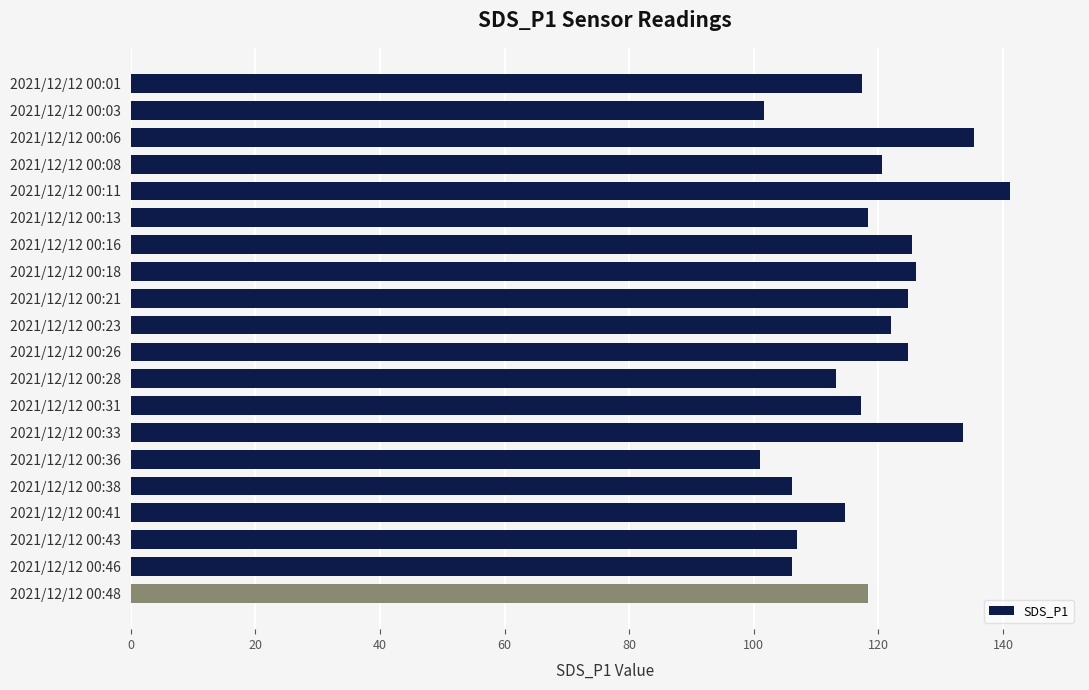

What is the average value?

118.7